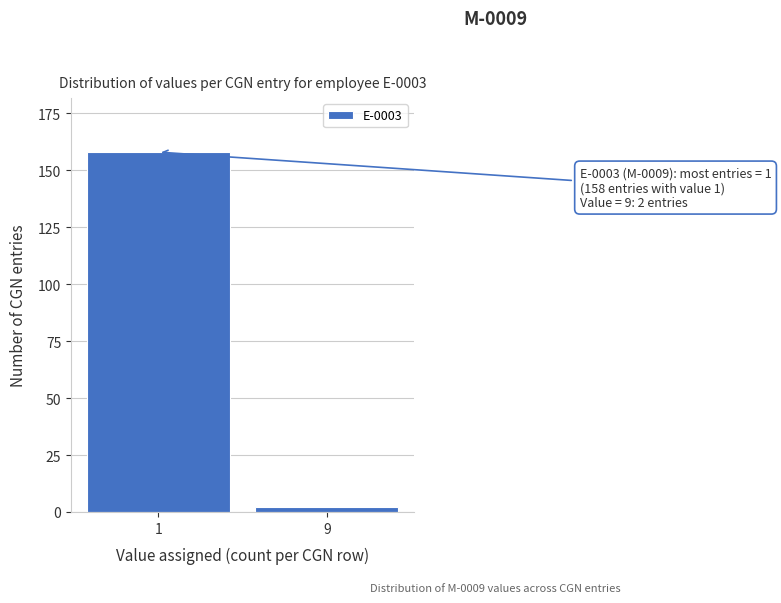

Reading left to right, transcribe all the data shown in this chart.

1=158	9=2